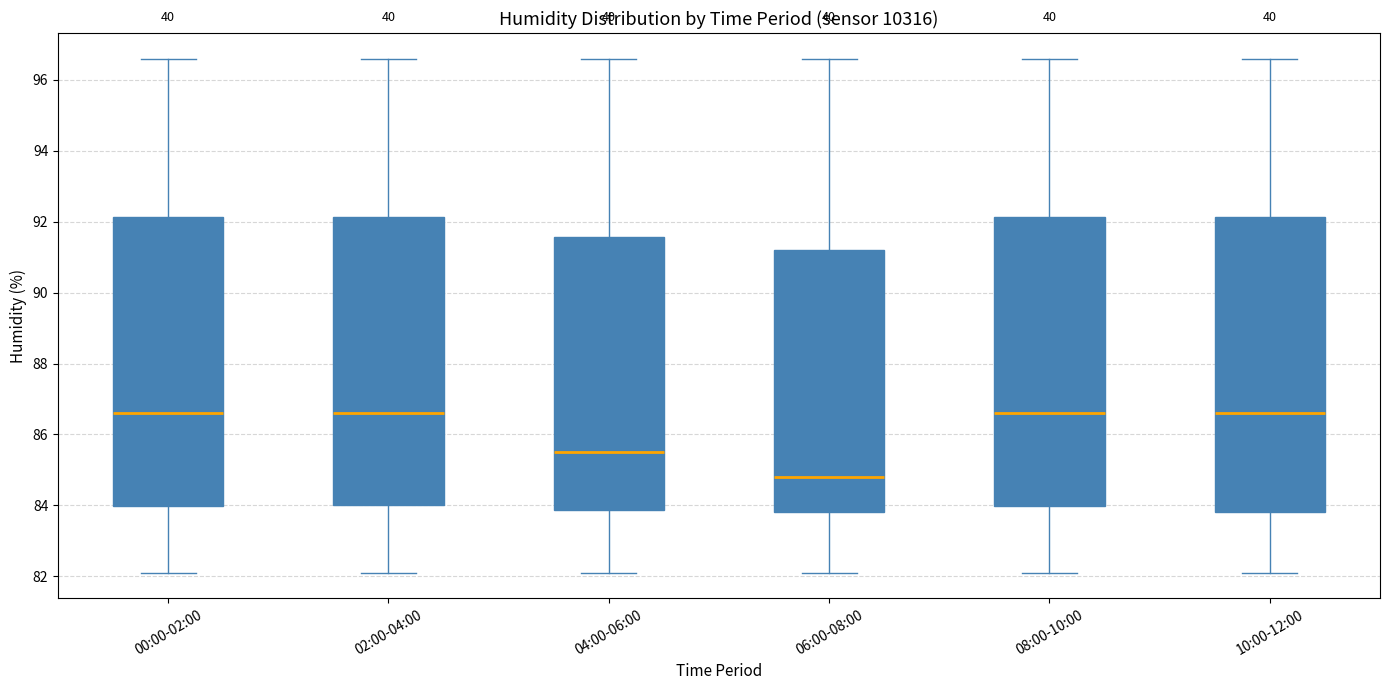

Reading left to right, transcribe this box plot: for each box, give where its median line is, the range the box spans, and where its two whiskers end, as read against the y-axis. The values are not printed on the chart, so give them approximately, as read against the axis.

00:00-02:00: median 86.6, box 84.0 to 92.2, whiskers 82.2 to 96.6
02:00-04:00: median 86.6, box 84.0 to 92.2, whiskers 82.2 to 96.6
04:00-06:00: median 85.6, box 83.8 to 91.6, whiskers 82.2 to 96.6
06:00-08:00: median 84.8, box 83.8 to 91.2, whiskers 82.2 to 96.6
08:00-10:00: median 86.6, box 84.0 to 92.2, whiskers 82.2 to 96.6
10:00-12:00: median 86.6, box 83.8 to 92.2, whiskers 82.2 to 96.6